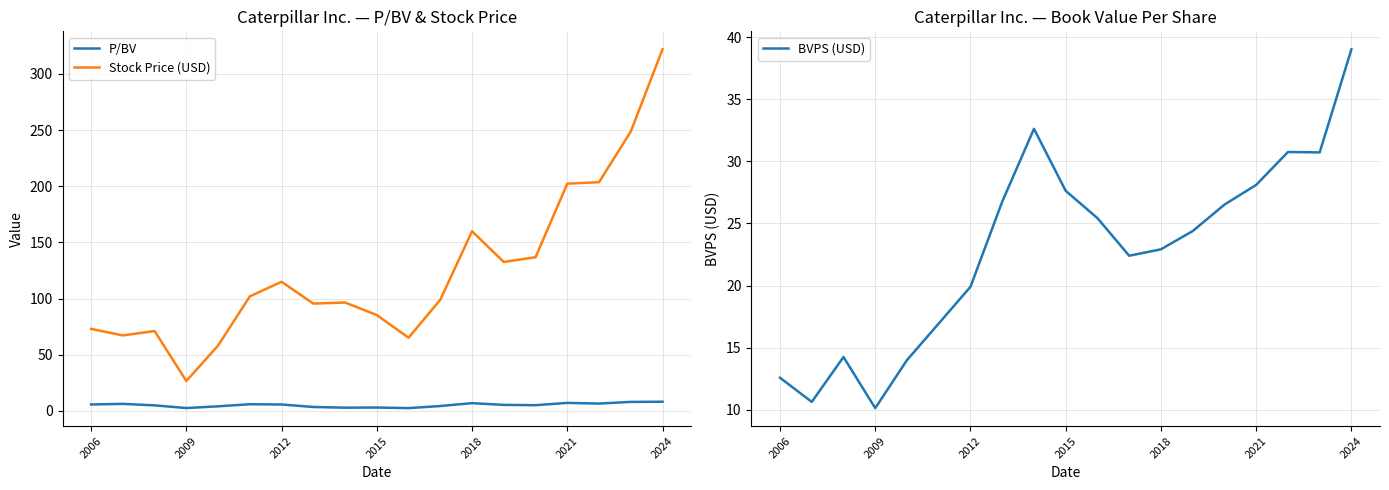

The value of Stock Price (USD) at 2006 is 28.4. True or false?

False